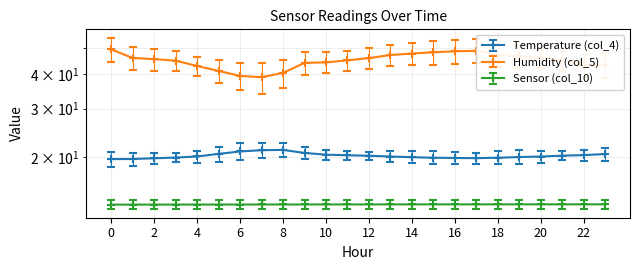

Which series has the largest range (max minus min)?

Humidity (col_5)